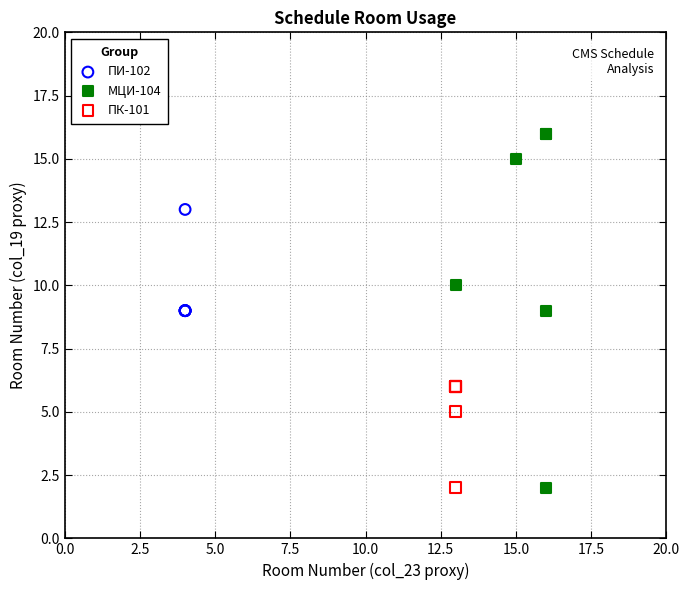

Which series has the largest Y range (max minus min)?

МЦИ-104